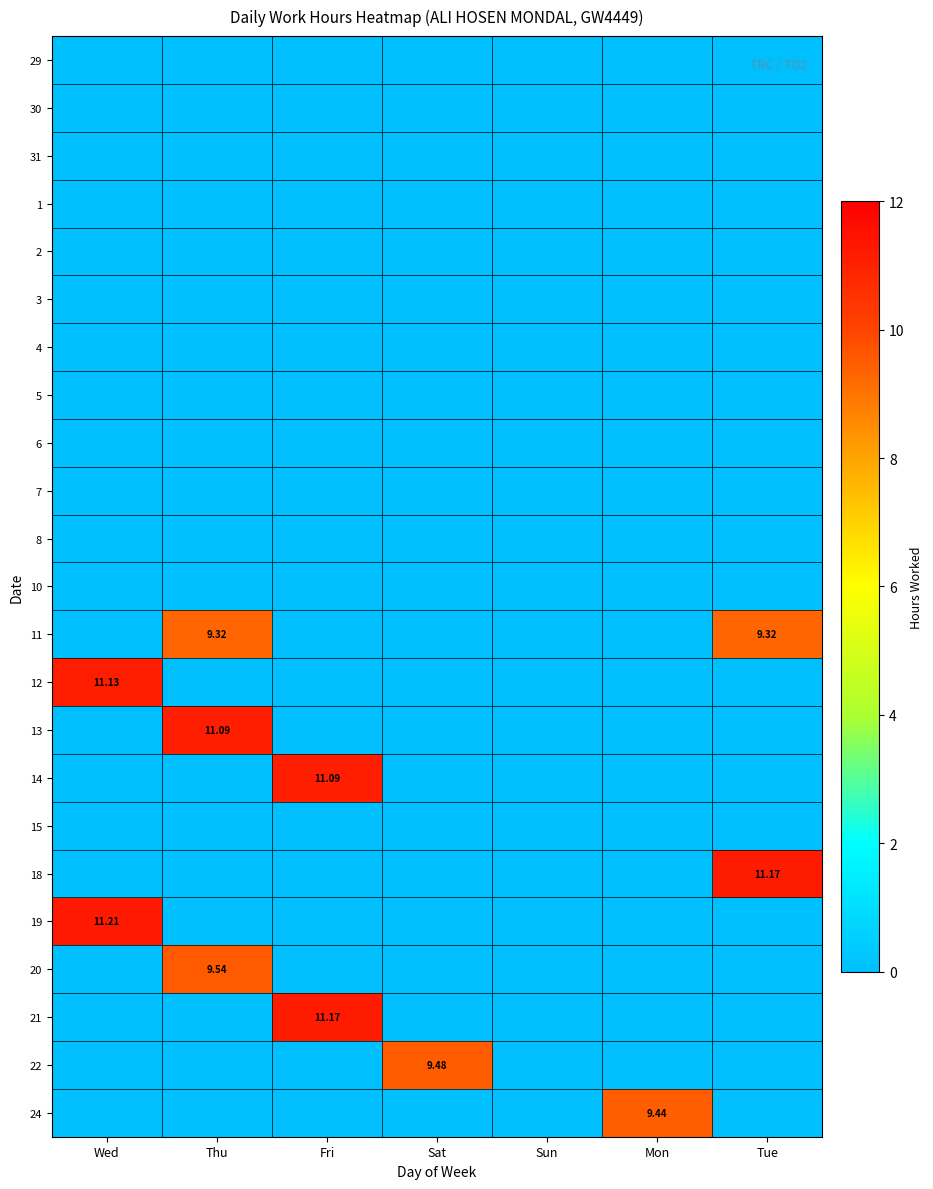

At which label is 12 closest to 5?

Thu